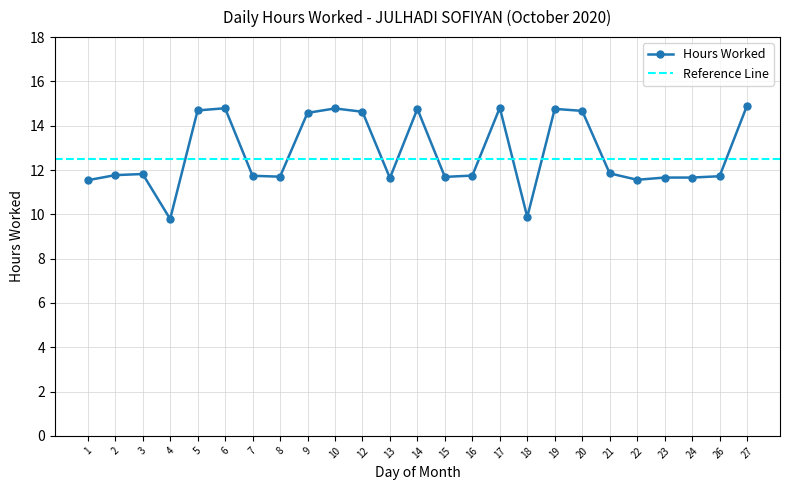

Reading left to right, list all the values displayed in this chart.

11.5	11.8	11.8	9.8	14.7	14.8	11.7	11.7	14.6	14.8	14.6	11.6	14.8	11.7	11.8	14.8	9.9	14.8	14.7	11.8	11.6	11.7	11.7	11.7	14.9